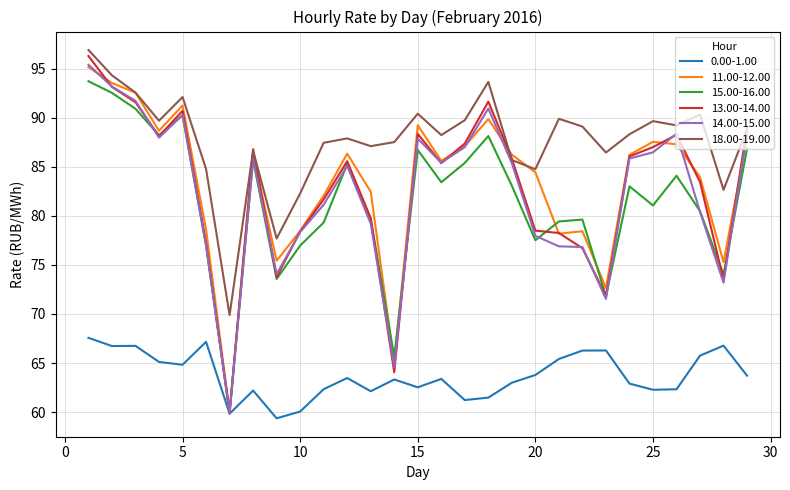

What is the maximum value shown in the chart?

96.9